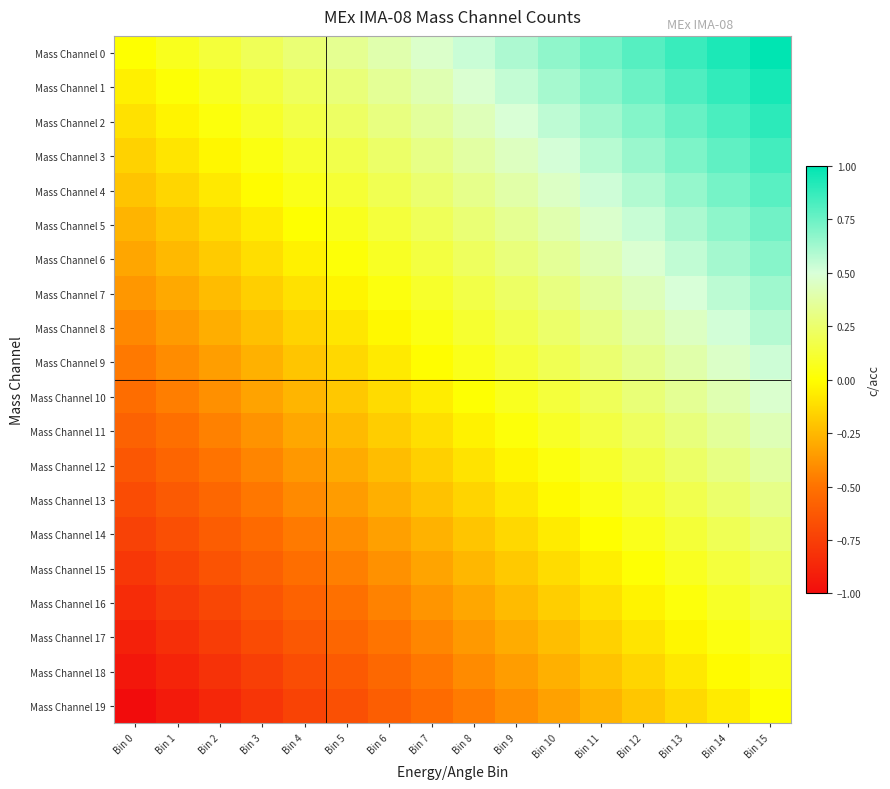

At Bin 14, list the series in order from largest to smallest.

Mass Channel 0, Mass Channel 1, Mass Channel 2, Mass Channel 3, Mass Channel 4, Mass Channel 5, Mass Channel 6, Mass Channel 7, Mass Channel 8, Mass Channel 9, Mass Channel 10, Mass Channel 11, Mass Channel 12, Mass Channel 13, Mass Channel 14, Mass Channel 15, Mass Channel 16, Mass Channel 17, Mass Channel 18, Mass Channel 19